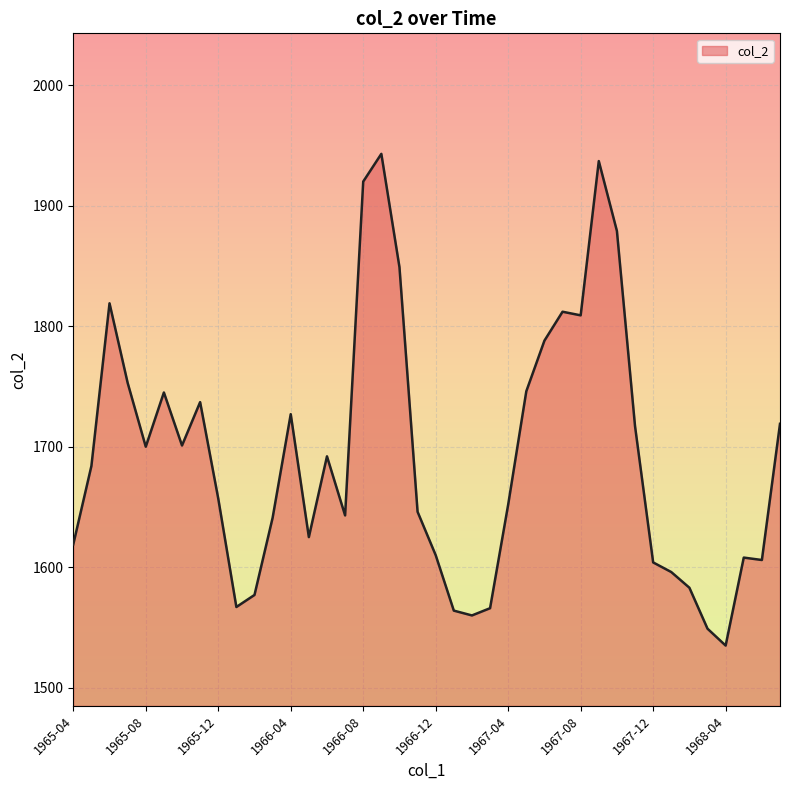

What is the average value?

1692